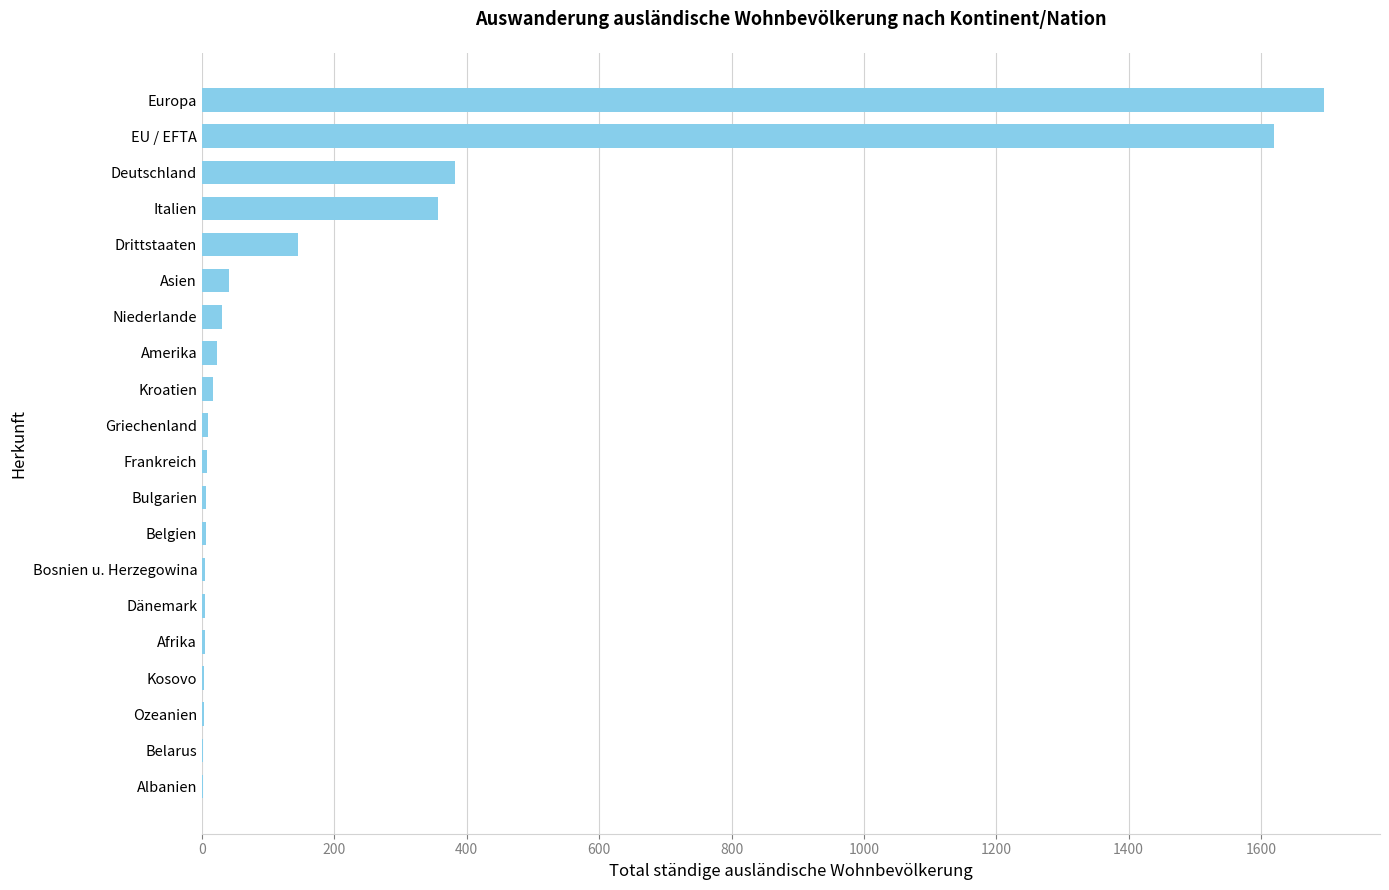

At which label is the value closest to 848?

Deutschland